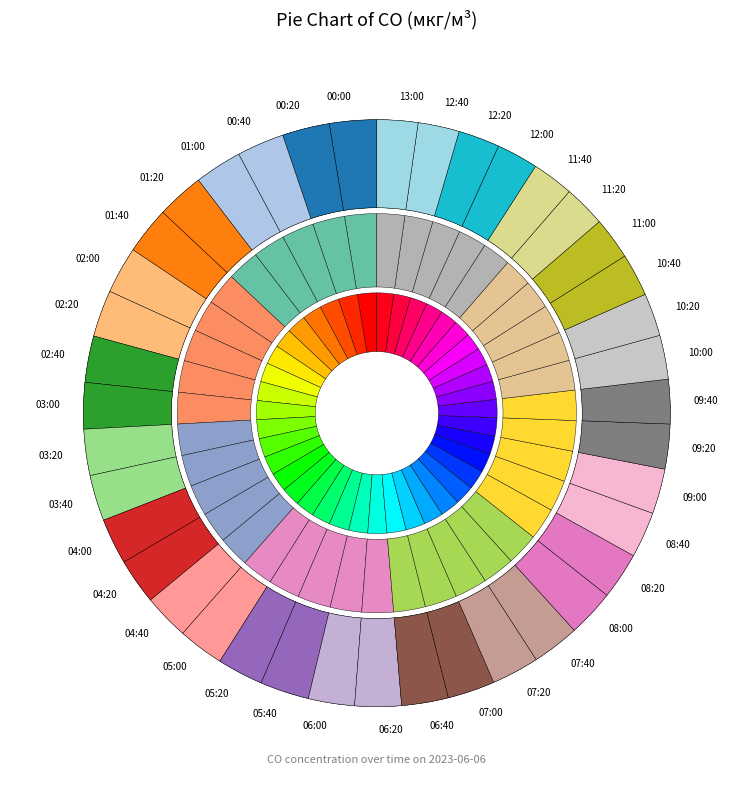

What percentage is the 06:40 slice, to the nearest percent?

3%